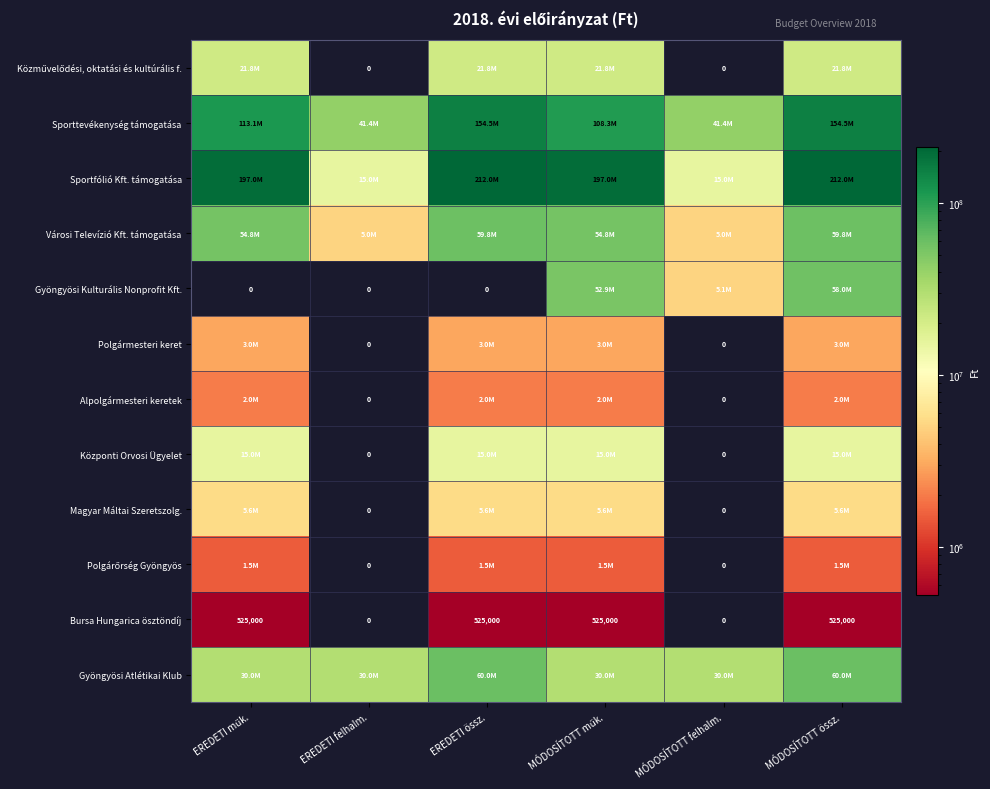

At which category is the sum across all series the highest?

MÓDOSÍTOTT össz.